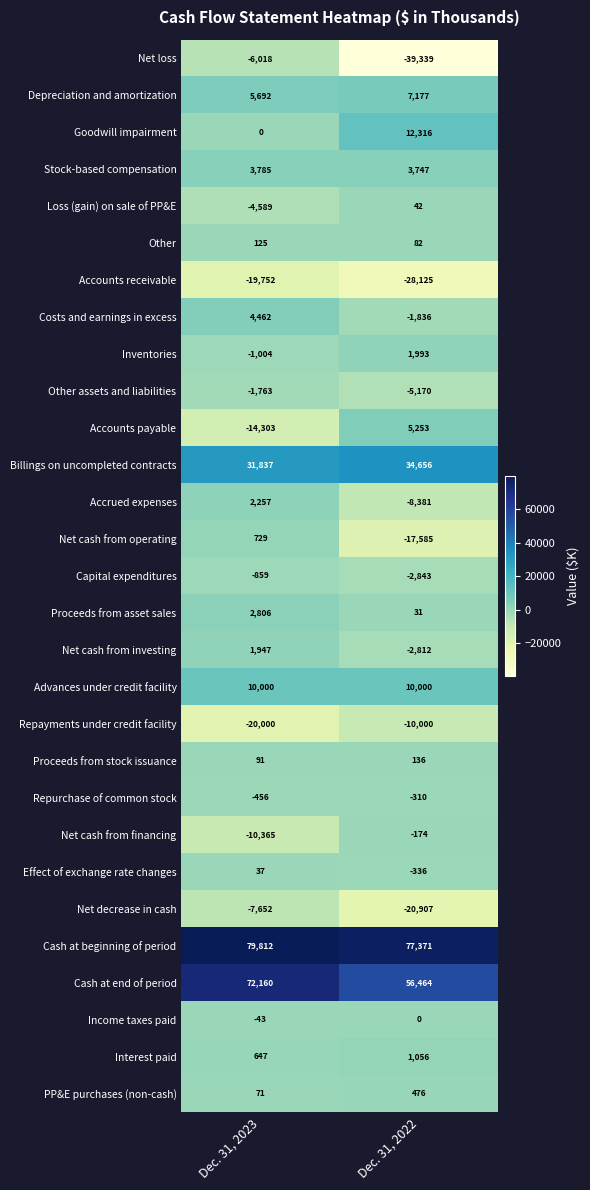

List the series in order of their peak value, highest first.

Cash at beginning of period, Cash at end of period, Billings on uncompleted contracts, Goodwill impairment, Advances under credit facility, Depreciation and amortization, Accounts payable, Costs and earnings in excess, Stock-based compensation, Proceeds from asset sales, Accrued expenses, Inventories, Net cash from investing, Interest paid, Net cash from operating, PP&E purchases (non-cash), Proceeds from stock issuance, Other, Loss (gain) on sale of PP&E, Effect of exchange rate changes, Income taxes paid, Net cash from financing, Repurchase of common stock, Capital expenditures, Other assets and liabilities, Net loss, Net decrease in cash, Repayments under credit facility, Accounts receivable